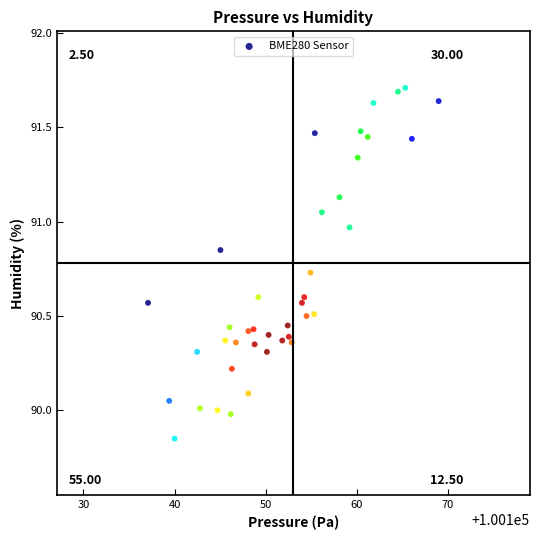

What is the range of X values (max minus min)?

31.9